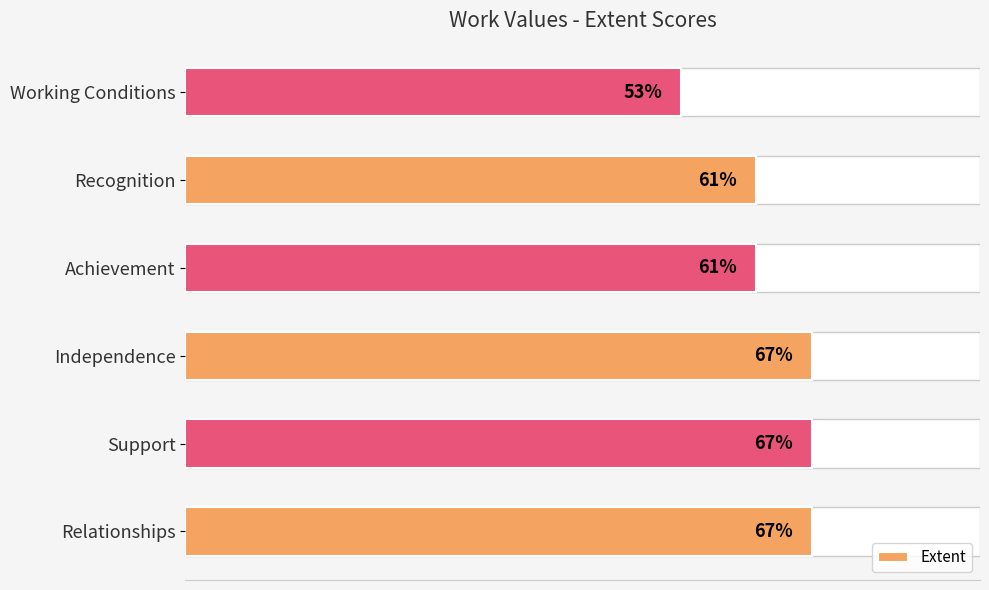

What is the maximum value shown in the chart?

67